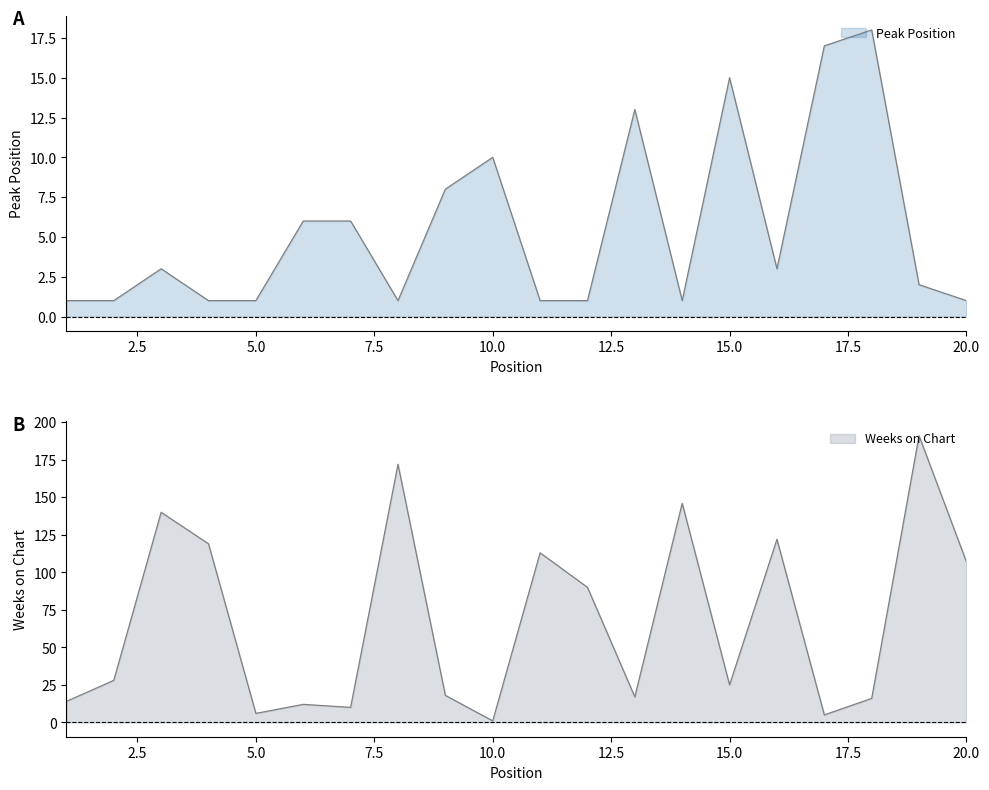

What is the difference between the maximum and minimum values in the Peak Position series?

17